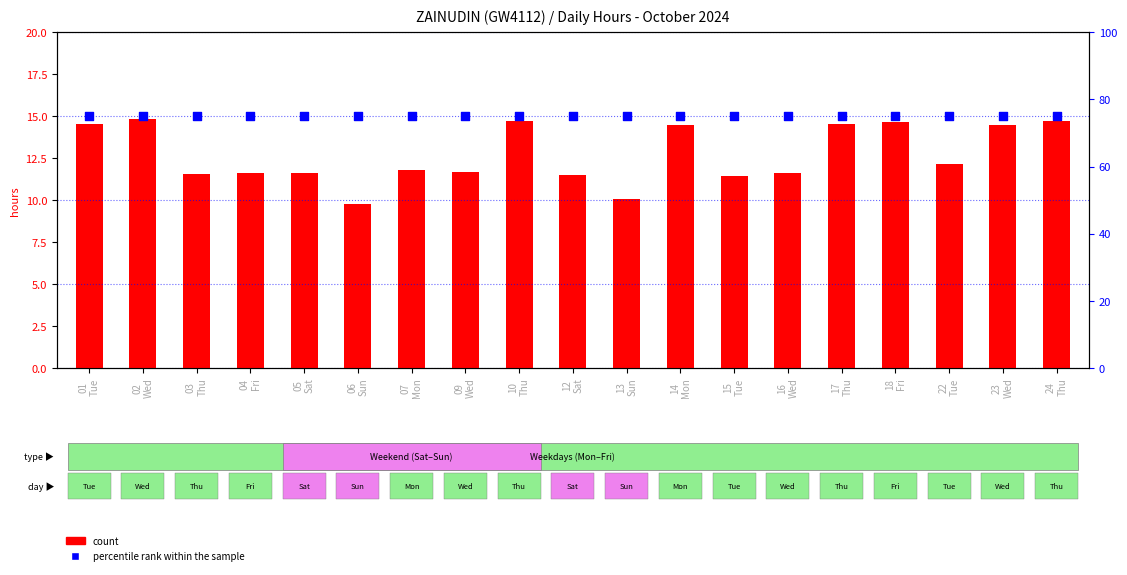

Which series has the largest total across all categories?

percentile rank within the sample